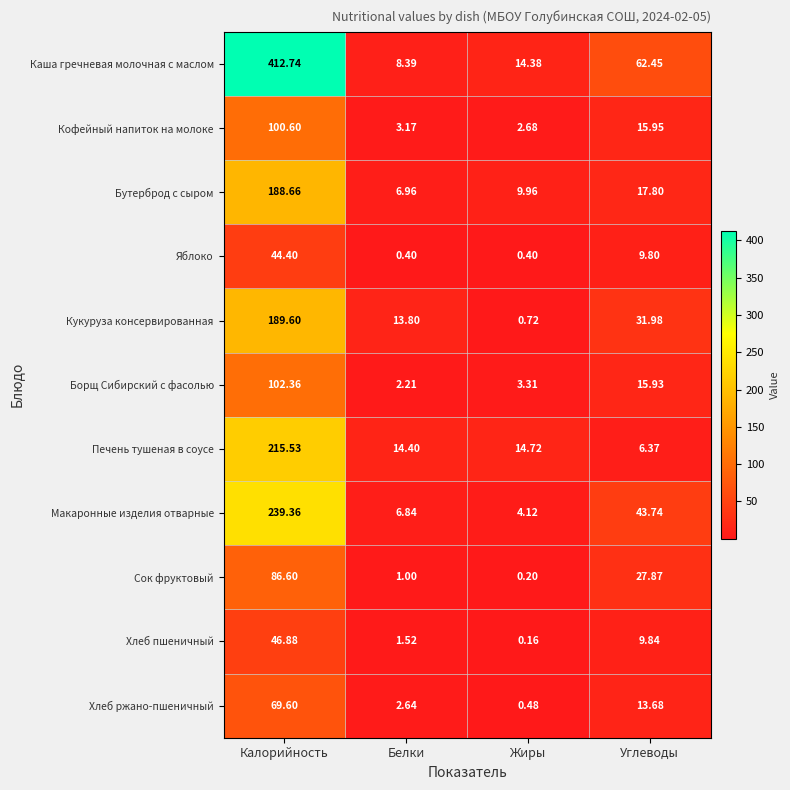

Where does the Сок фруктовый series first go above 27?

Калорийность